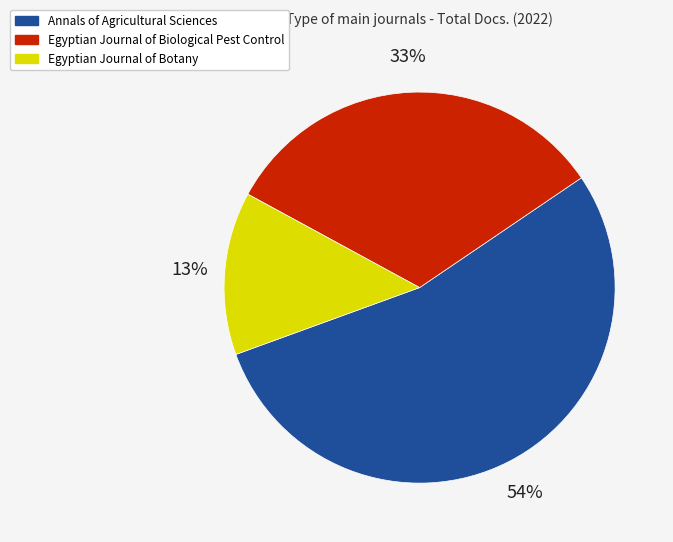

The Egyptian Journal of Biological Pest Control slice represents 33% of the pie. True or false?

True